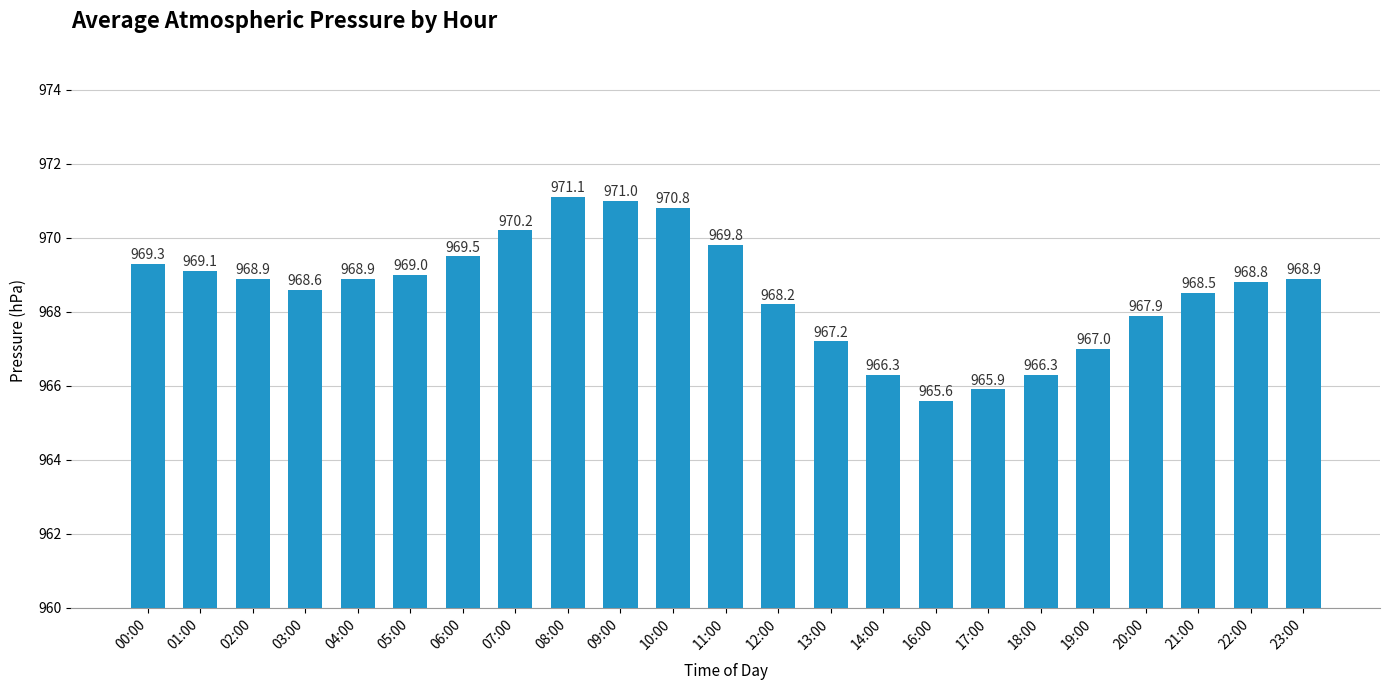

Reading left to right, extract all data points from this chart.

00:00=969.3	01:00=969.1	02:00=968.9	03:00=968.6	04:00=968.9	05:00=969.0	06:00=969.5	07:00=970.2	08:00=971.1	09:00=971.0	10:00=970.8	11:00=969.8	12:00=968.2	13:00=967.2	14:00=966.3	16:00=965.6	17:00=965.9	18:00=966.3	19:00=967.0	20:00=967.9	21:00=968.5	22:00=968.8	23:00=968.9